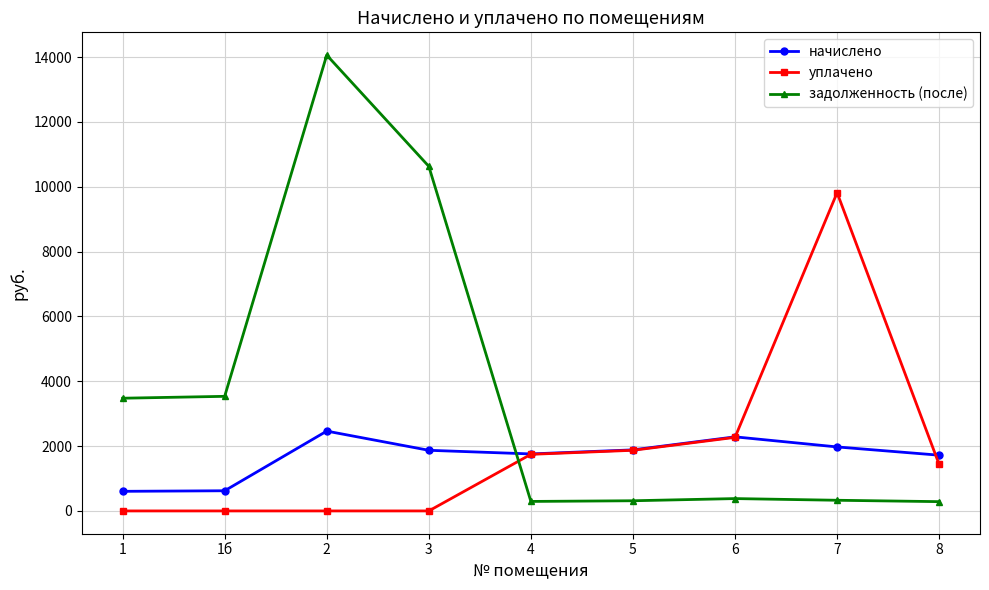

What is the difference between the highest and lowest values at 5?

1569.6